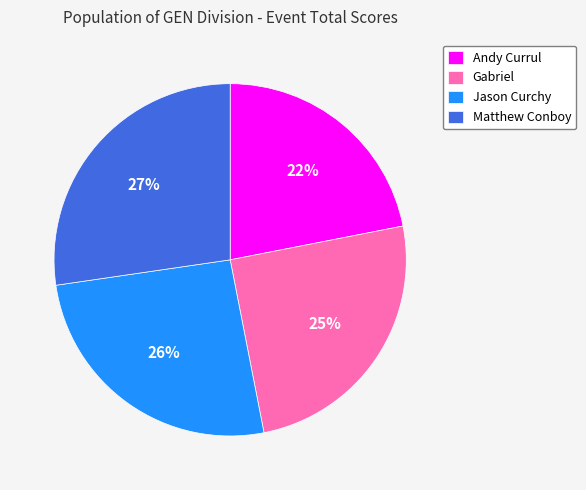

Which slice is the smallest?

Andy Currul